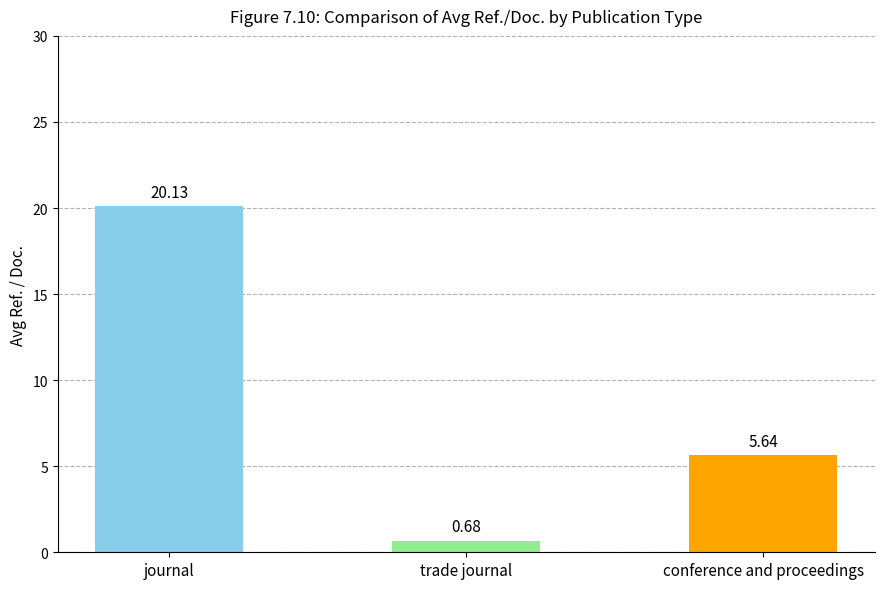

Does the chart contain any negative values?

No